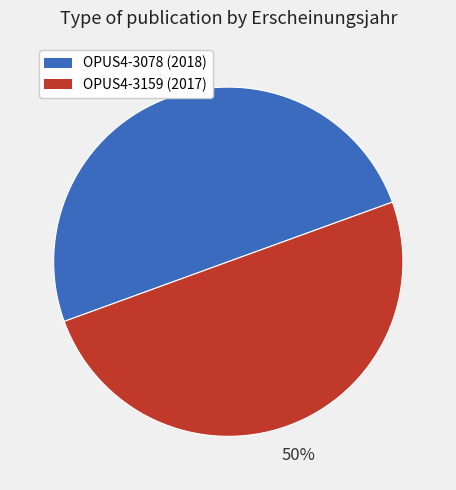

To the nearest percent, what percentage of the pie is OPUS4-3159?

50%